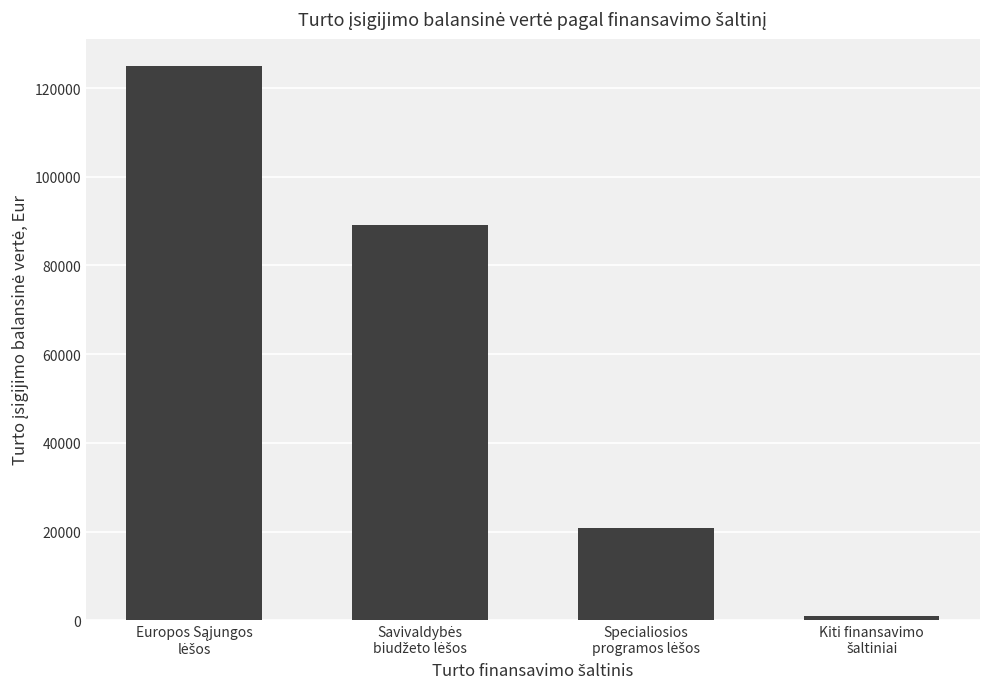

Are the bars grouped side by side (vs. stacked)?

No